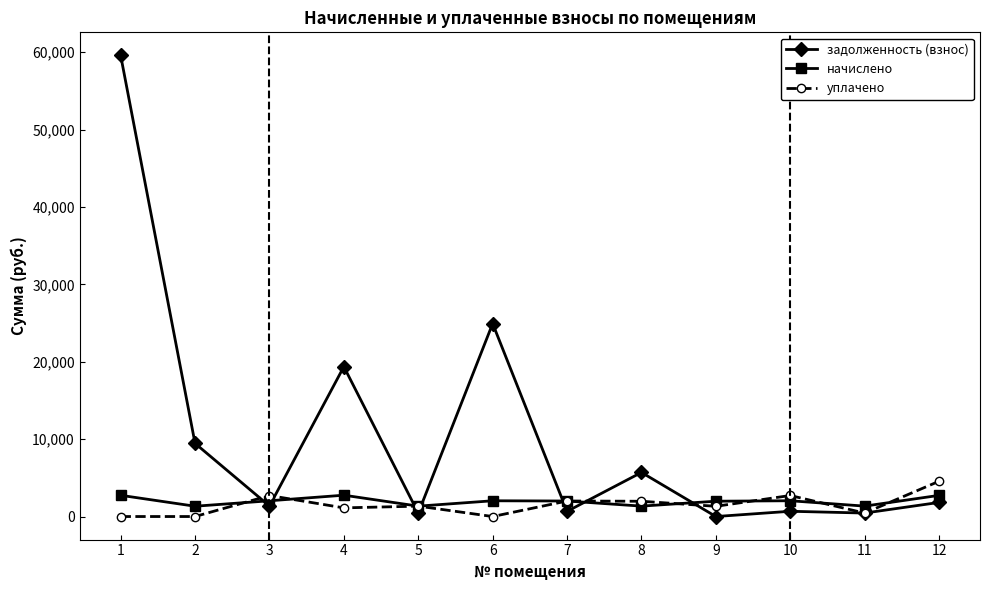

At which category does задолженность (взнос) reach its first local valley?

3